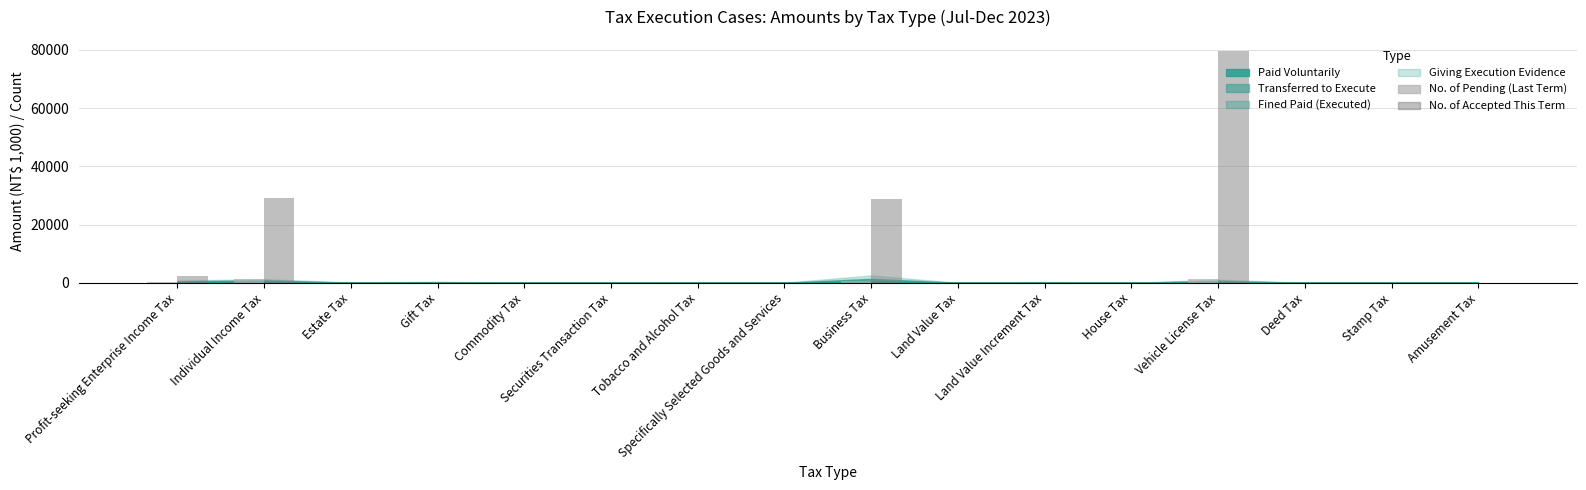

Which series has the largest total across all categories?

No. of Accepted This Term